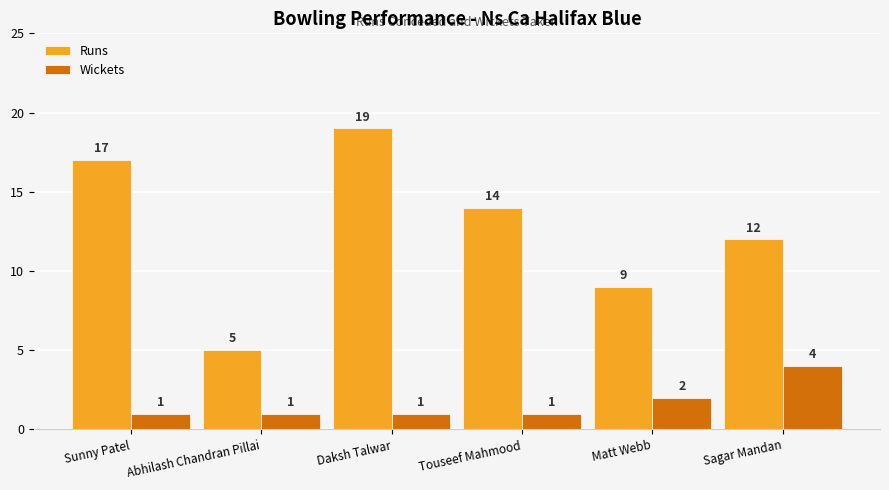

Rank the categories by Runs value from lowest to highest.

Abhilash Chandran Pillai, Matt Webb, Sagar Mandan, Touseef Mahmood, Sunny Patel, Daksh Talwar